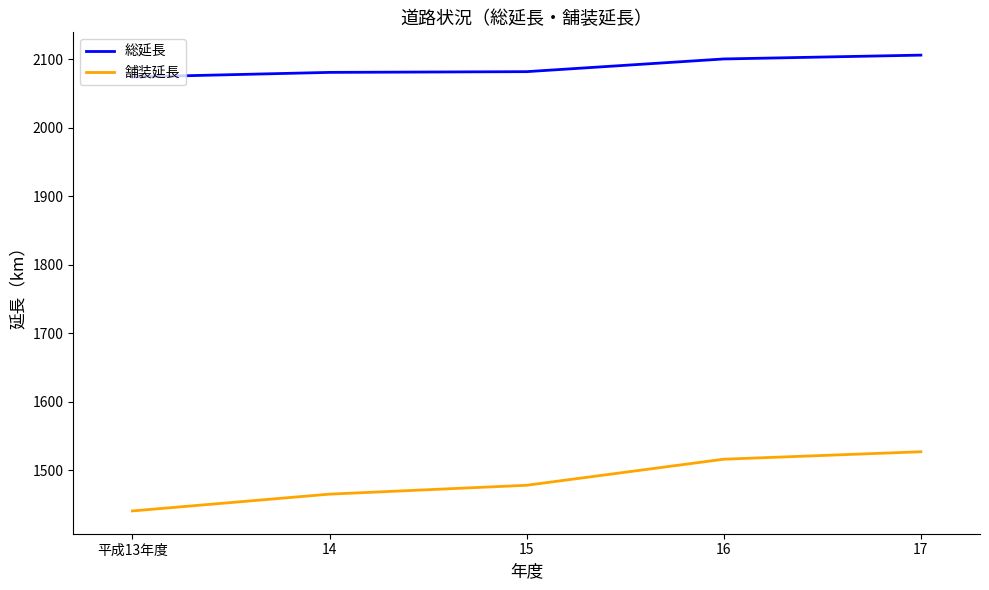

What is the approximate value of 総延長 at 14?

2080.5